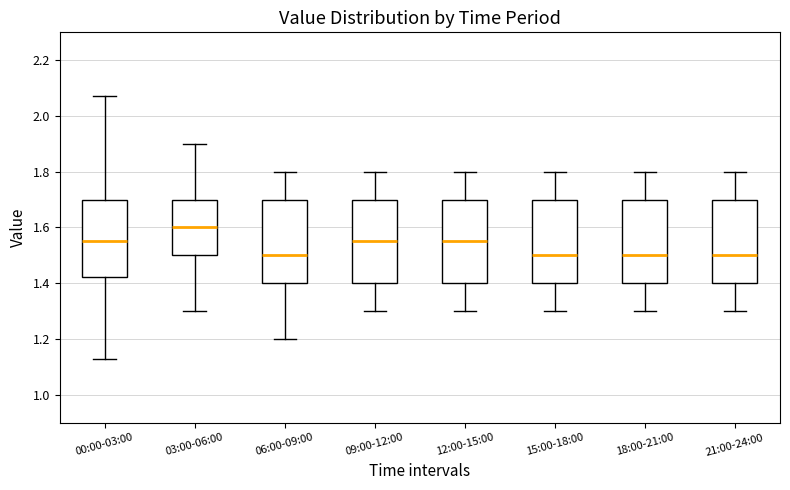

Which box has the highest median line?

03:00-06:00